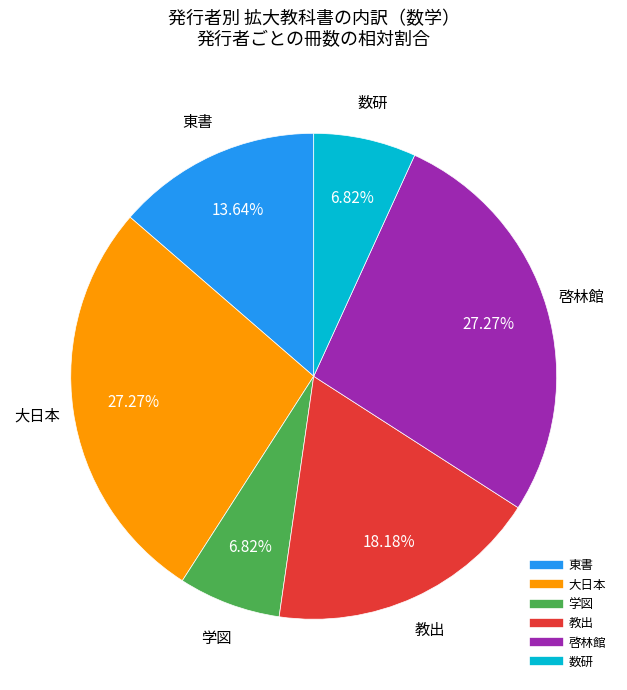

Is there a majority slice in this chart?

No